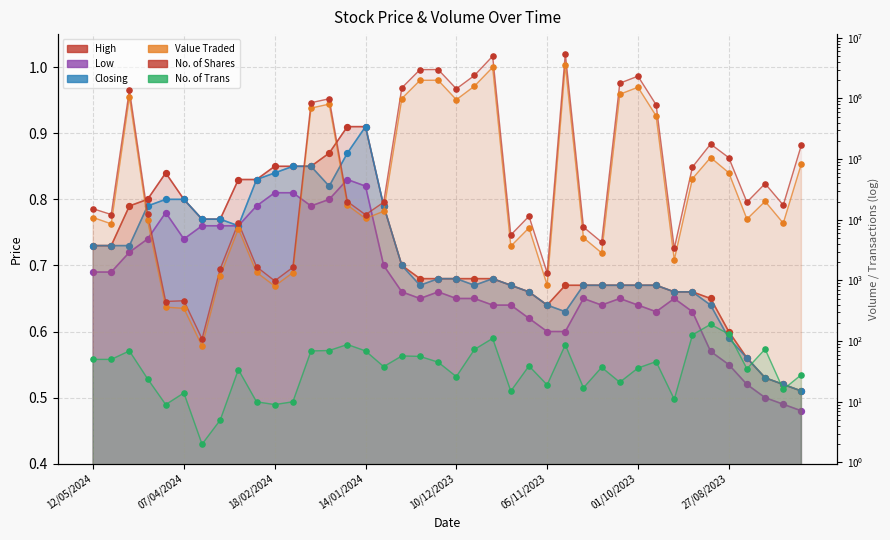

At how many categories does at least one series exceed 4715516?

2